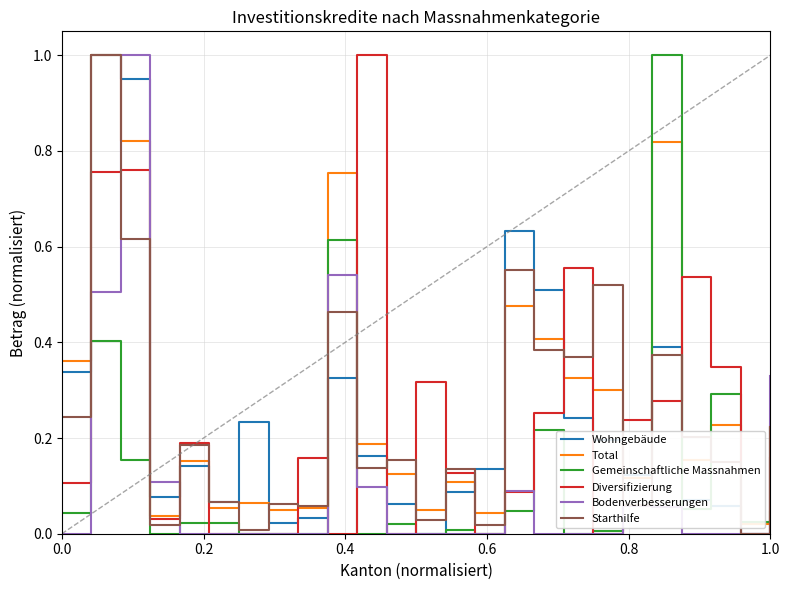

Rank the series by their maximum value, from highest to lowest.

Wohngebäude, Total, Gemeinschaftliche Massnahmen, Diversifizierung, Bodenverbesserungen, Starthilfe